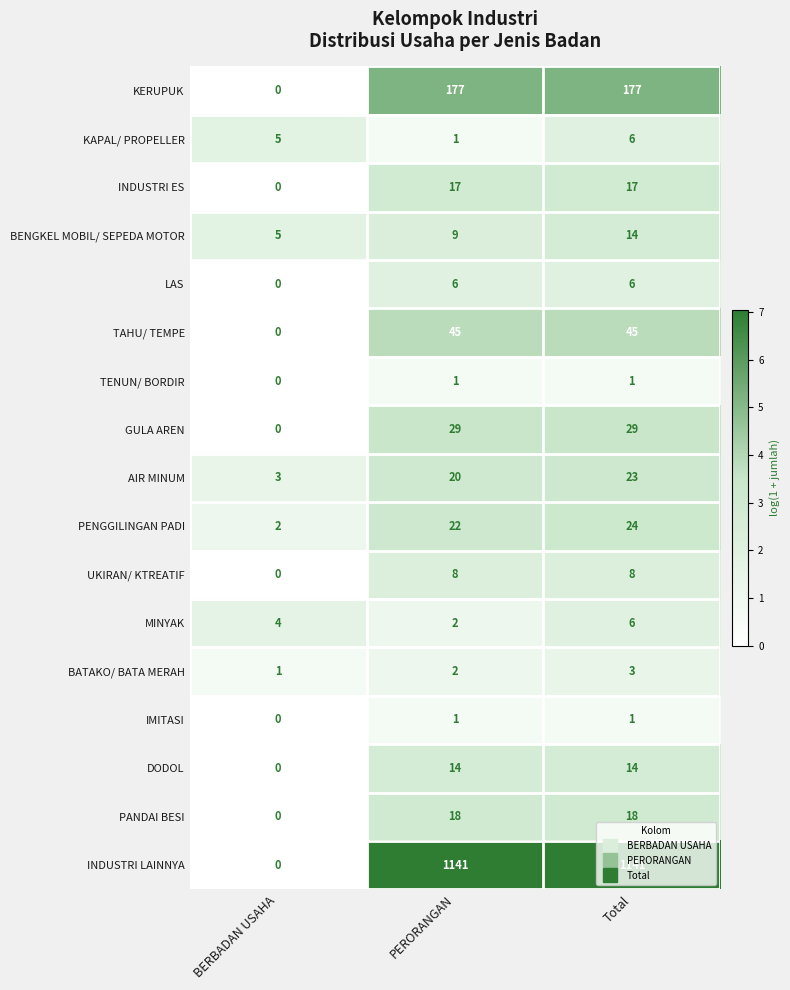

What is the total value across all series at Total?

1533